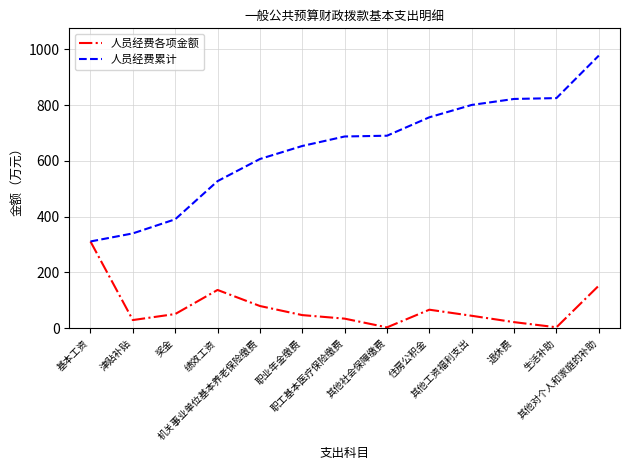

Where is 人员经费累计 nearest to the value 644?

职业年金缴费